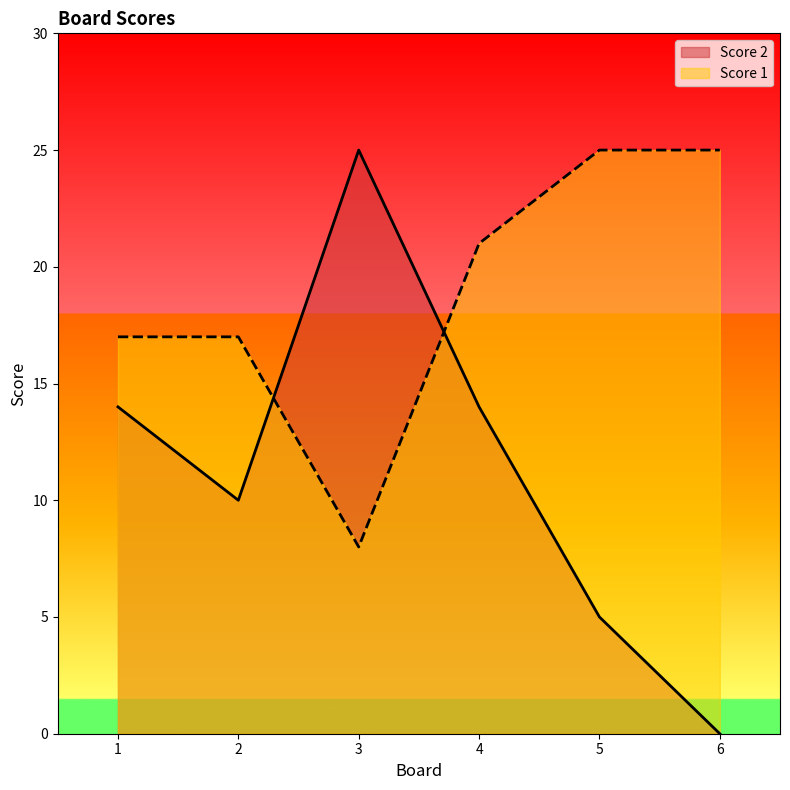

The Score 2 series shows 14 at 4. True or false?

True